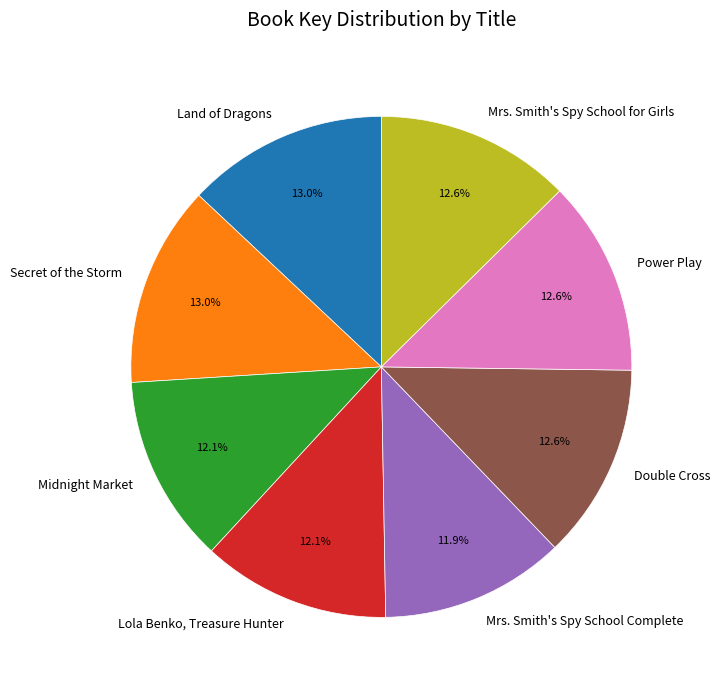

True or false: Midnight Market accounts for 12% of the total.

True